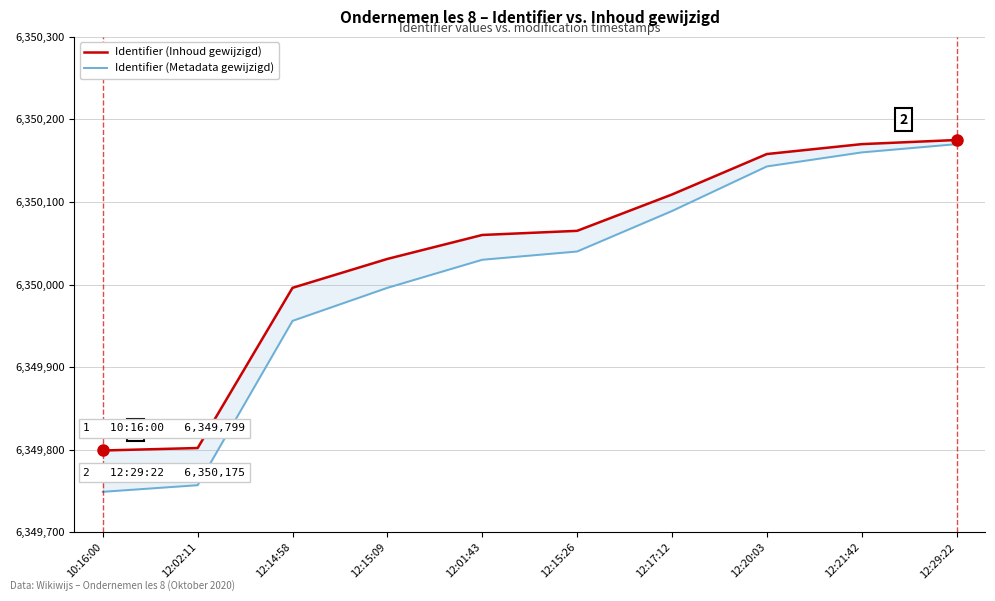

True or false: Identifier (Inhoud gewijzigd) and Identifier (Metadata gewijzigd) cross at least once.

False